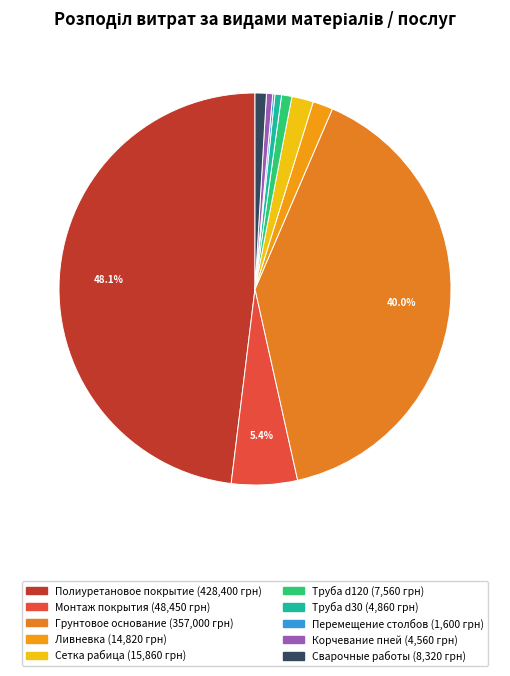

To the nearest percent, what is the combined percentage of Ливневка and Сетка рабица?

3%